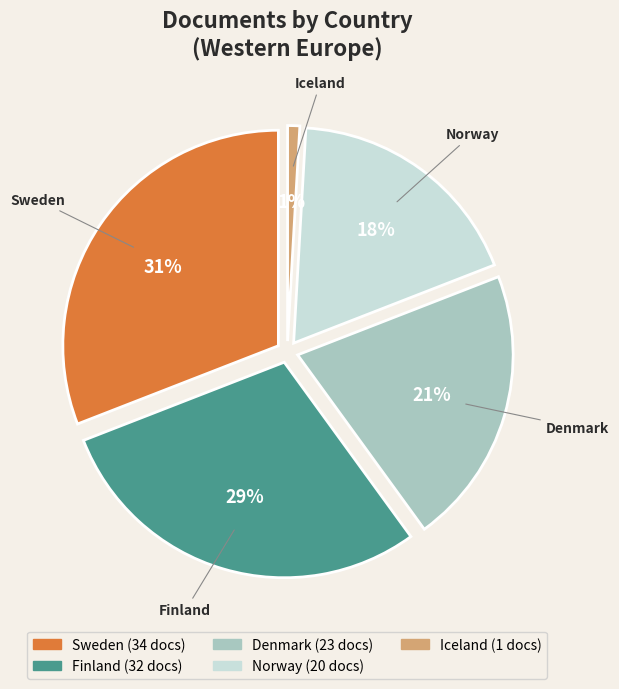

Does Denmark represent more than half of the total?

No